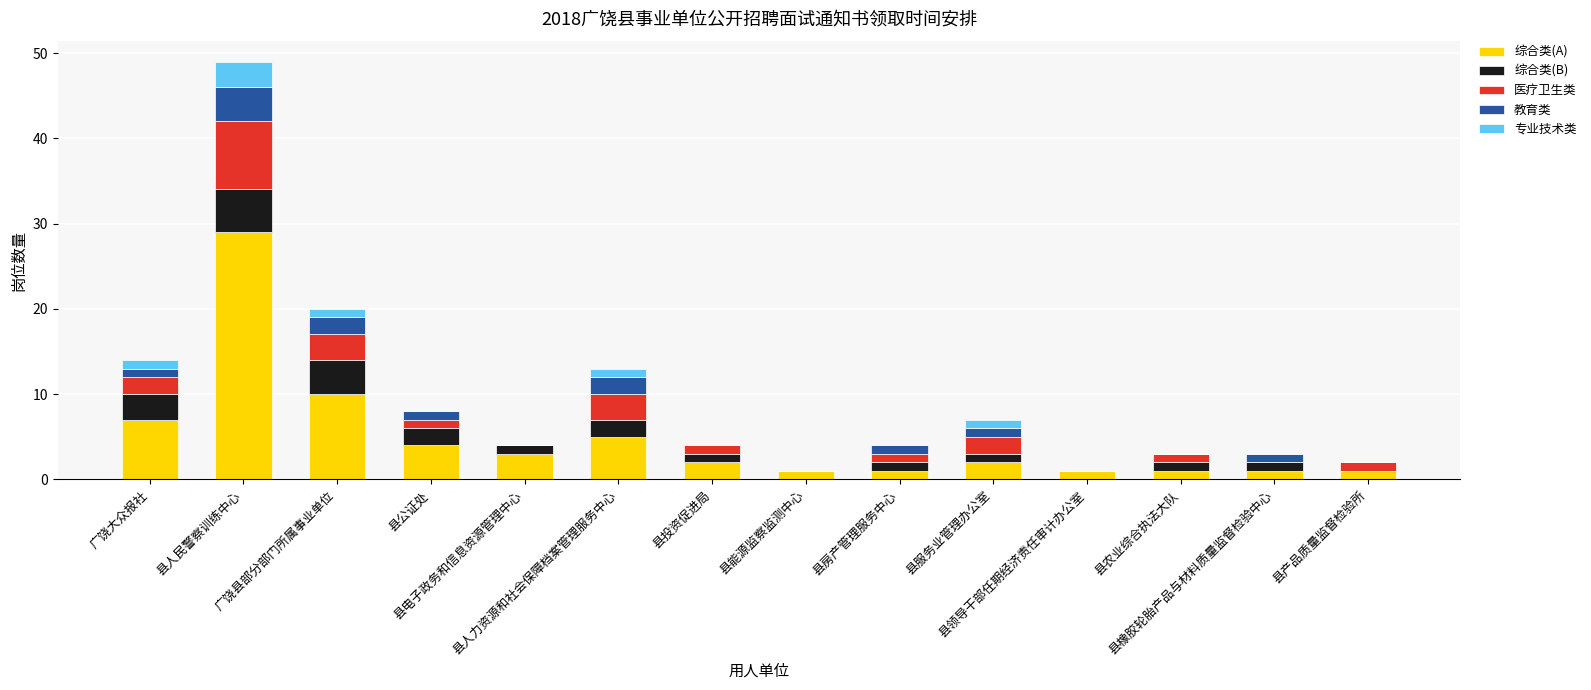

What is the highest value of the 综合类(A) series?

29